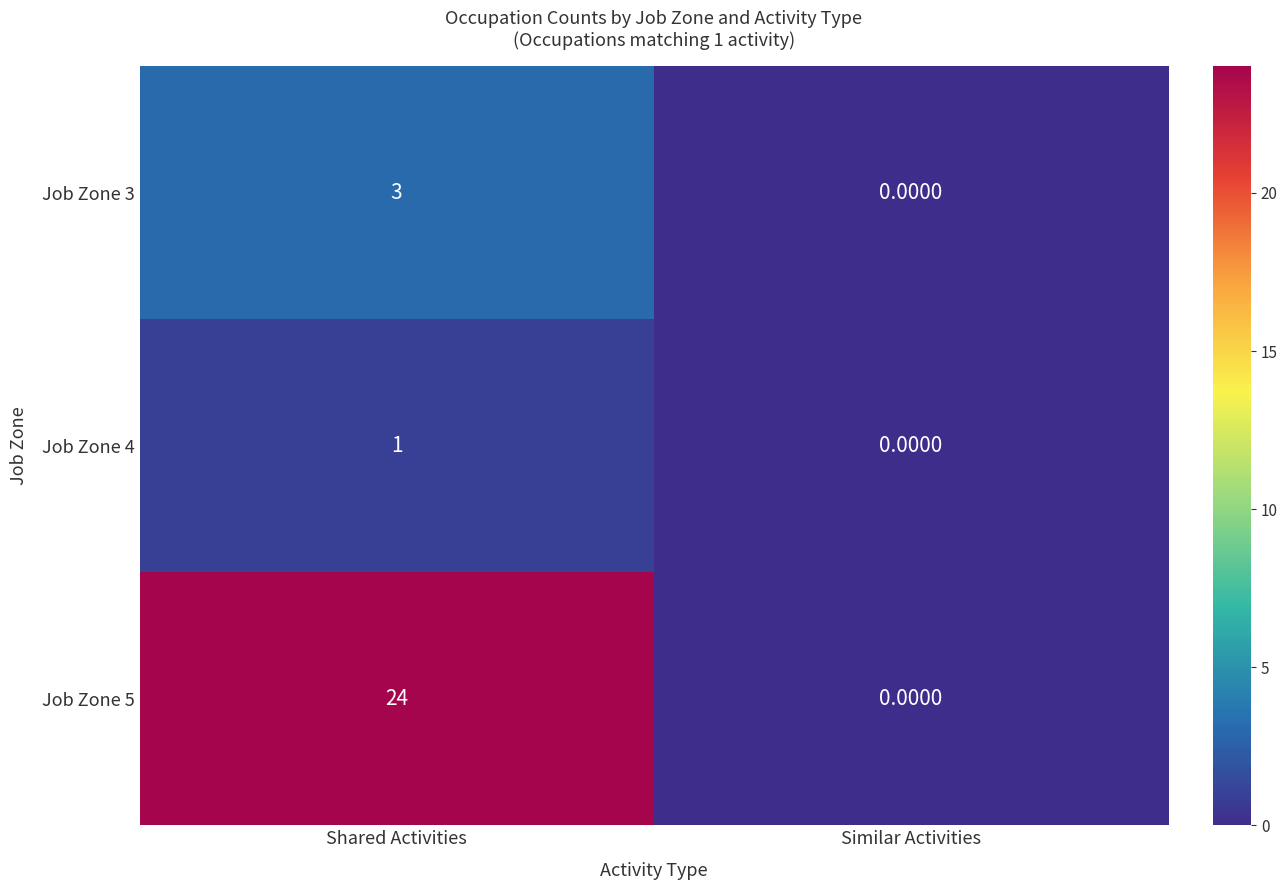

At which label is Job Zone 3 closest to 1?

Similar Activities